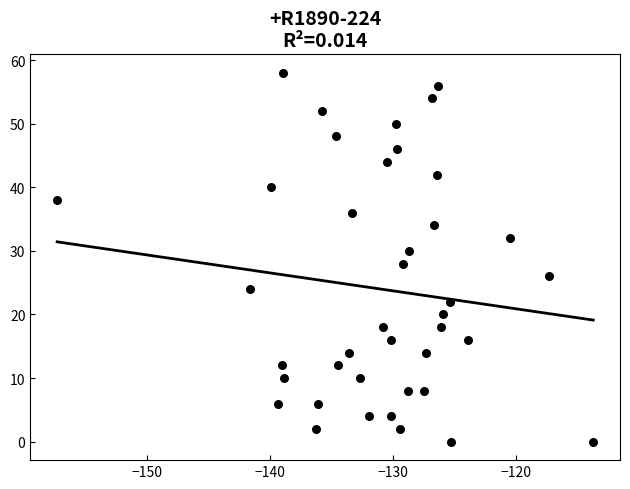

What is the range of Y values (max minus min)?

58